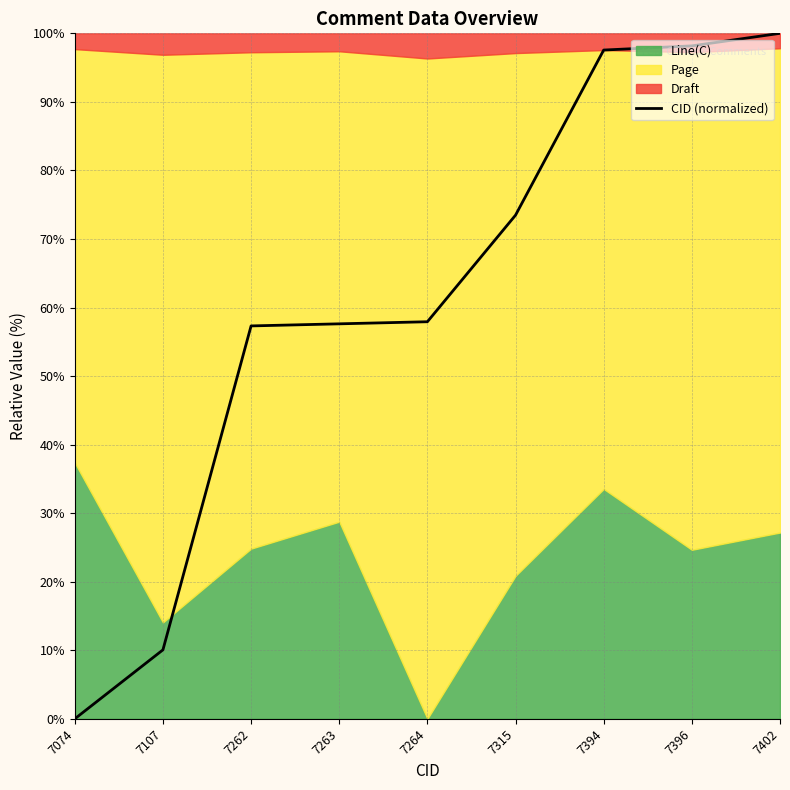

List the labels in order of value, largest first.

7402, 7396, 7394, 7315, 7264, 7263, 7262, 7107, 7074